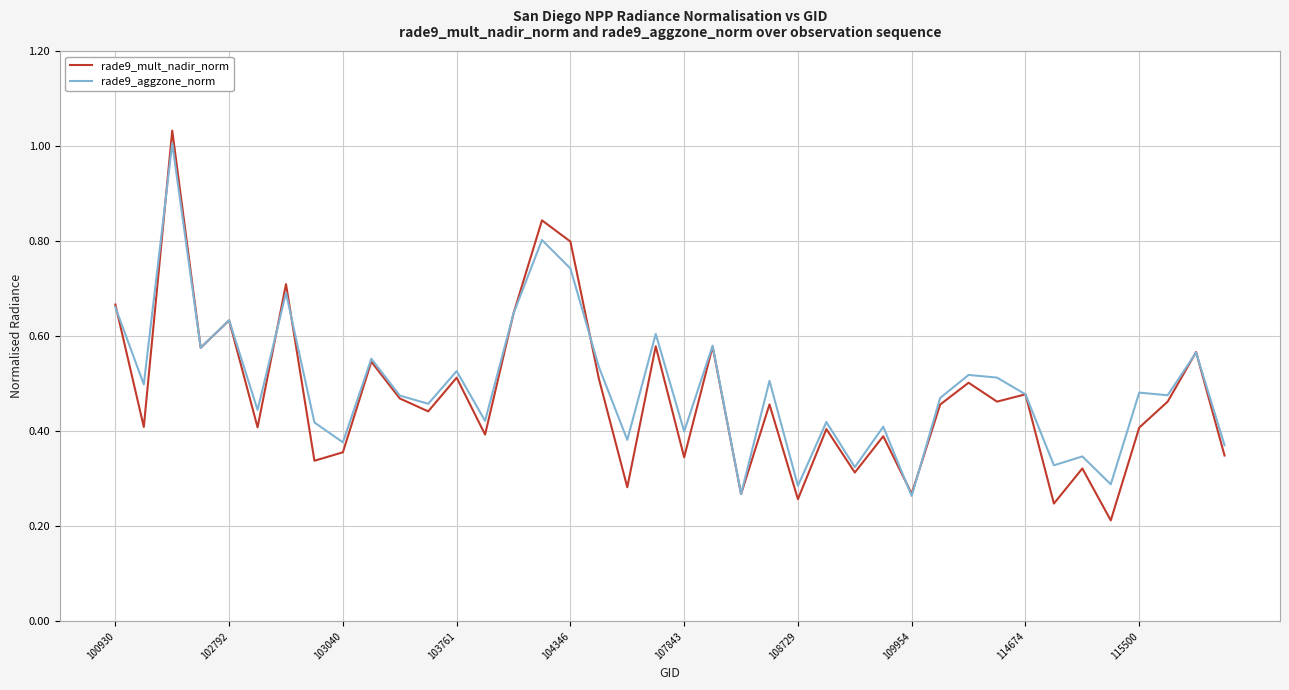

Which series has the widest spread of values?

rade9_mult_nadir_norm